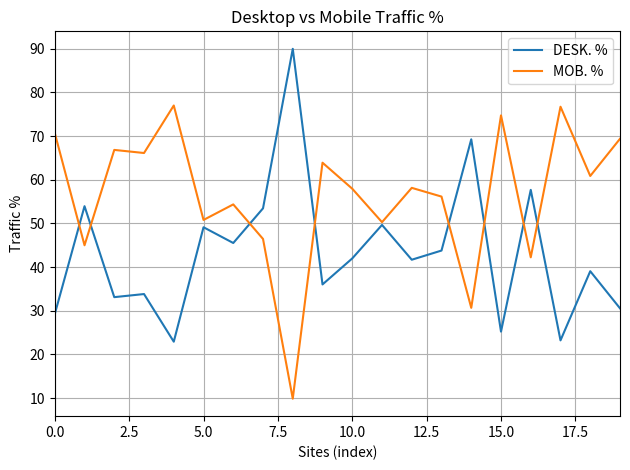

Which series has the largest total across all categories?

MOB. %